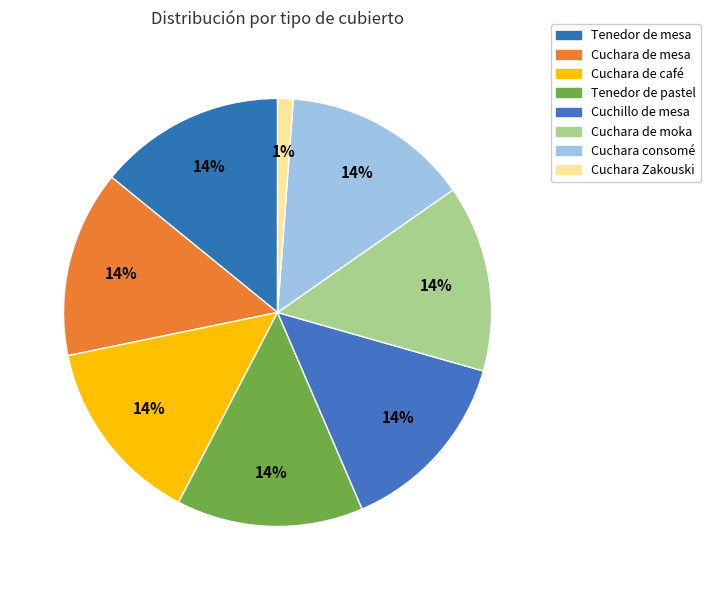

How many slices are in this pie chart?

8